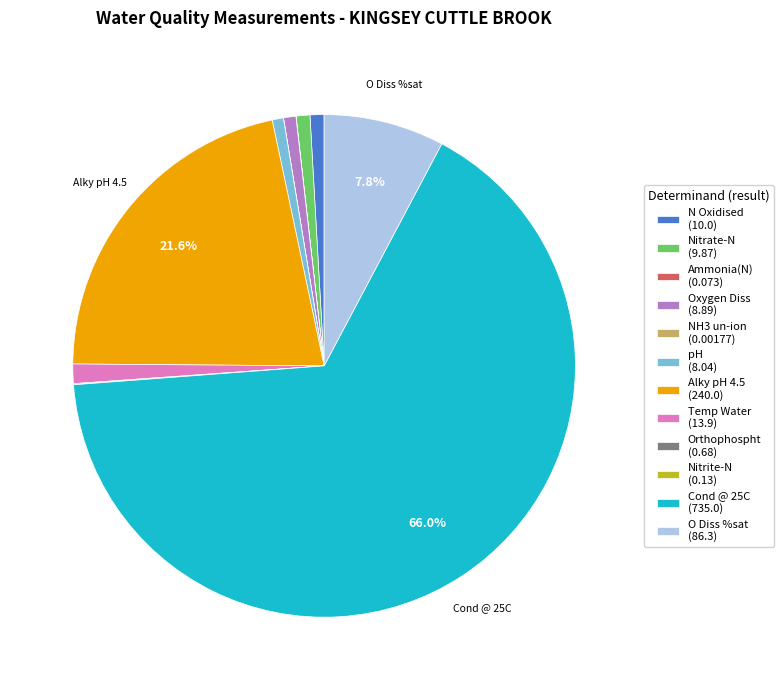

To the nearest percent, what portion does Temp Water represent?

1%